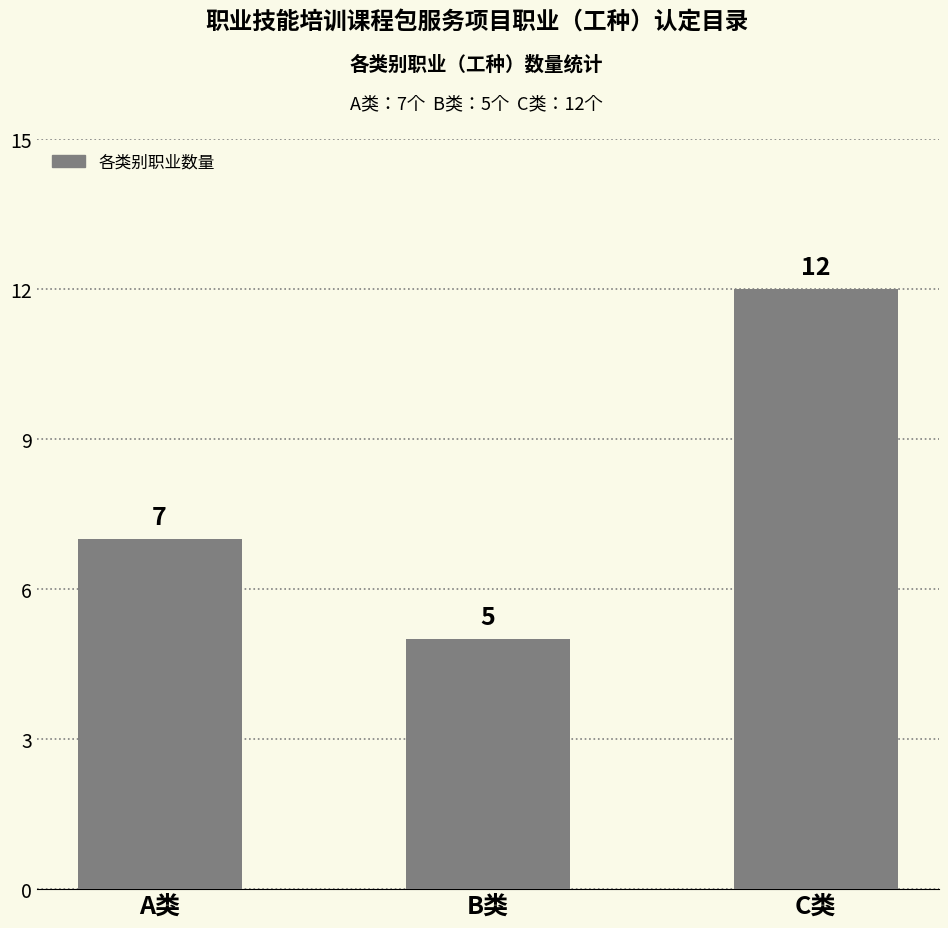

How many values are below 7?

1